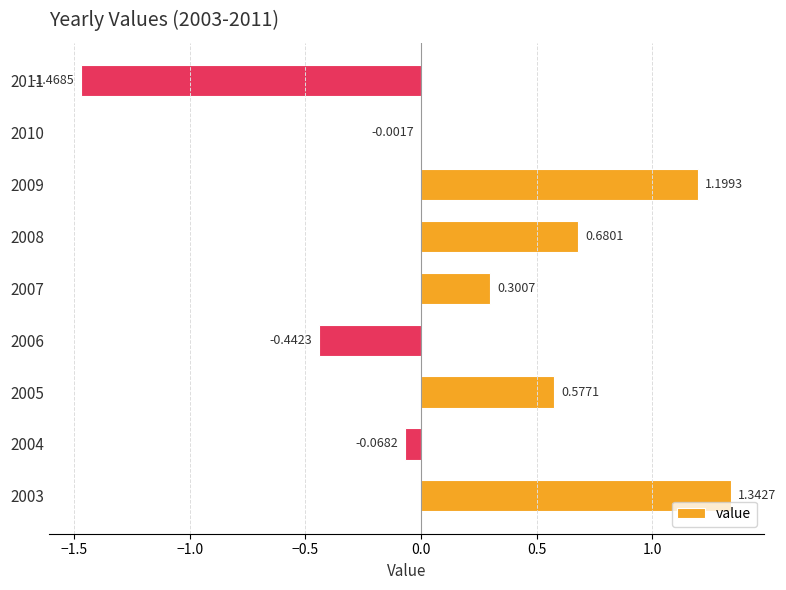

What is the change in value from 2004 to 2010?

+0.1